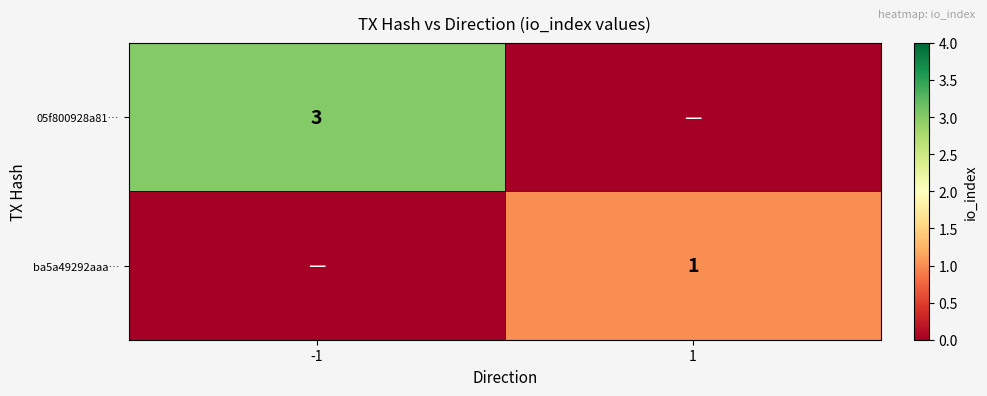

The ba5a49292aaa… series shows 0 at 1. True or false?

False